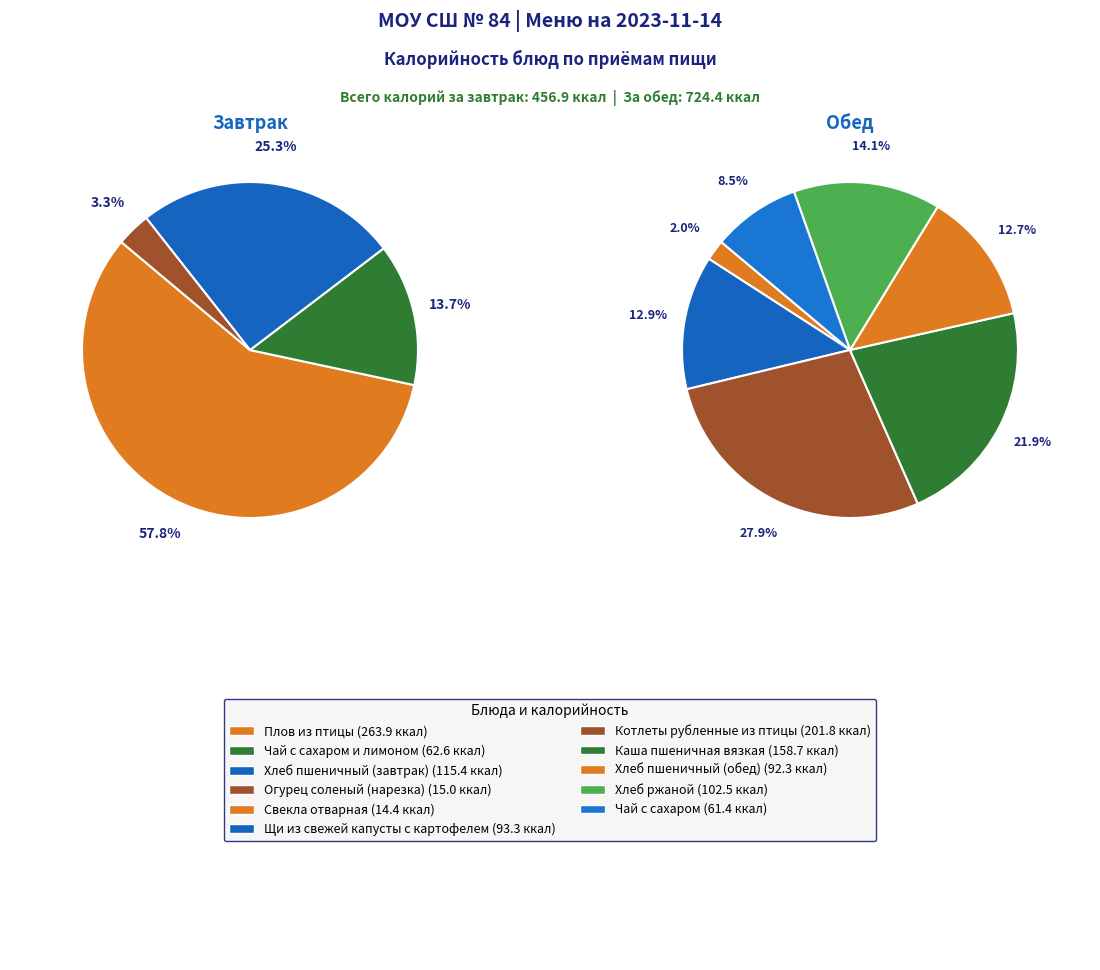

Between Огурец соленый (нарезка) and Хлеб пшеничный (завтрак), which is larger?

Хлеб пшеничный (завтрак)